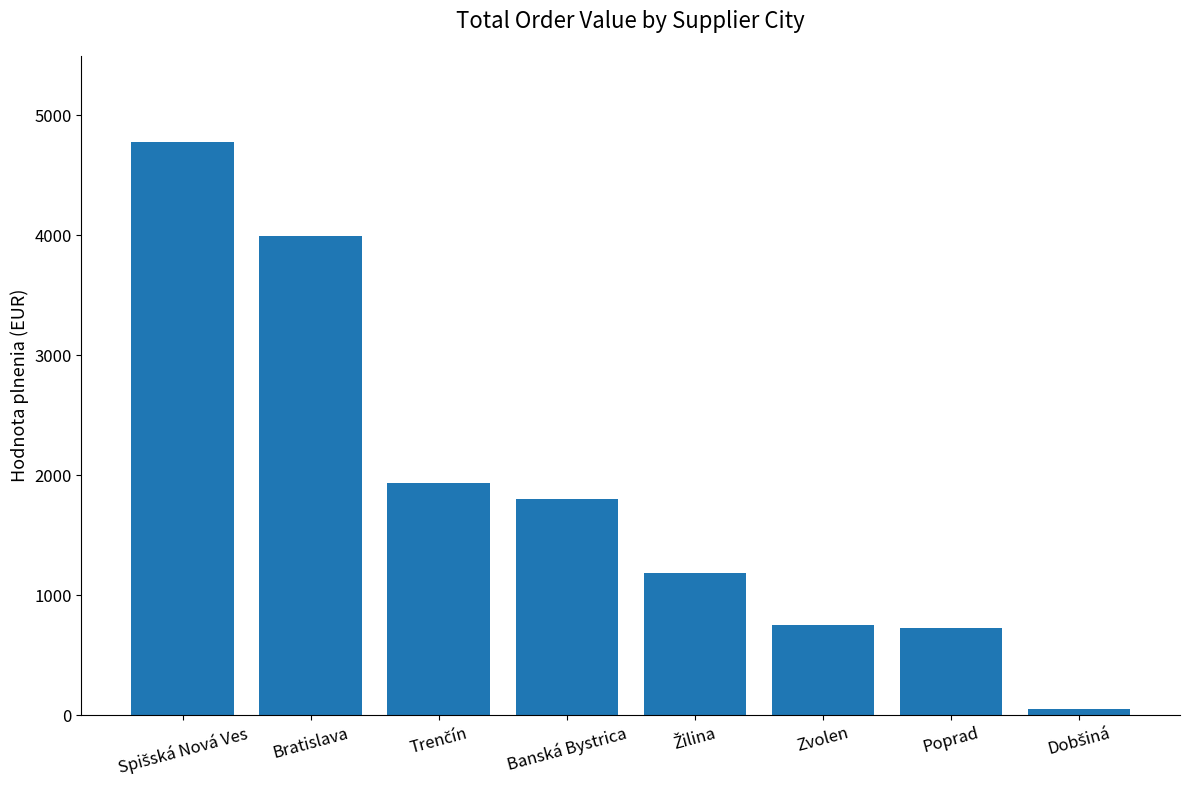

What is the value of the 4th bar from the left?

1800.0